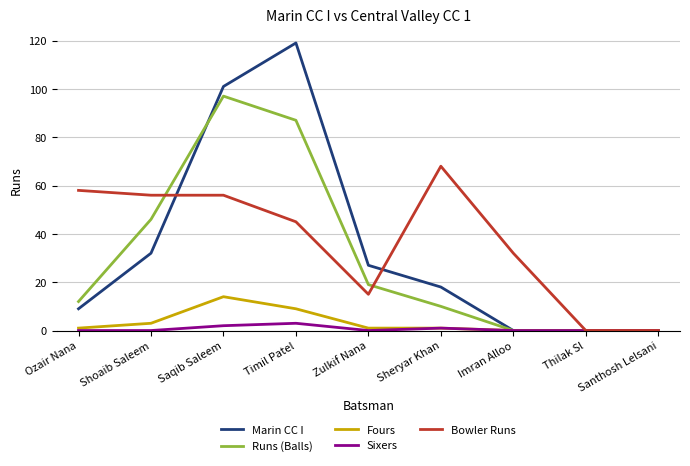

What is the maximum value shown in the chart?

119